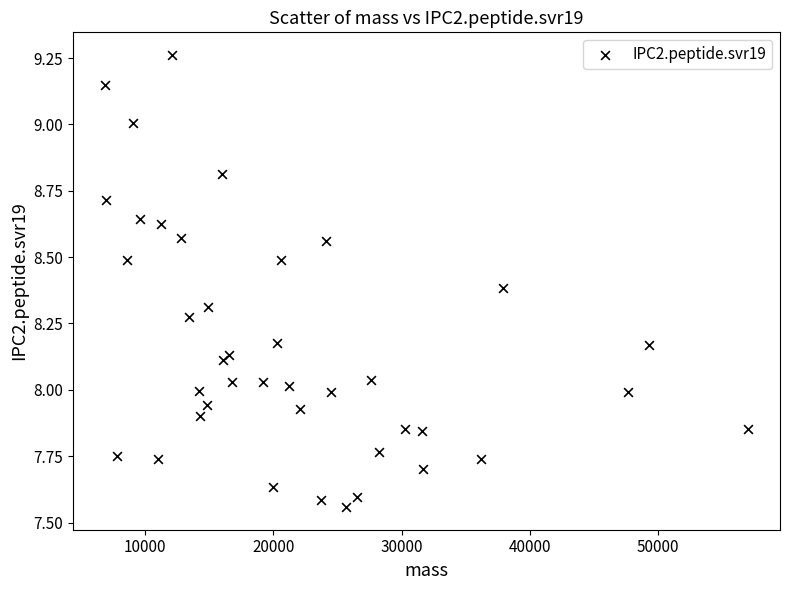

What is the range of Y values (max minus min)?

1.7